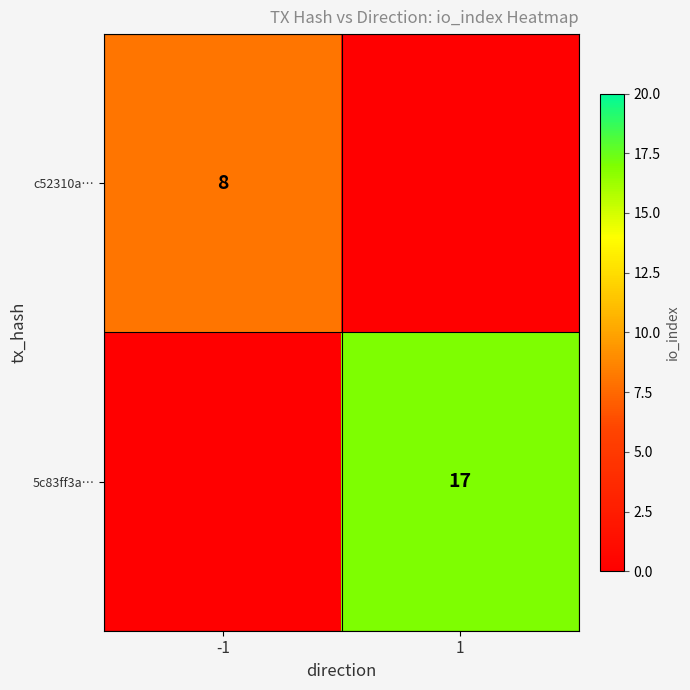

The 5c83ff3a… series shows 17 at 1. True or false?

True